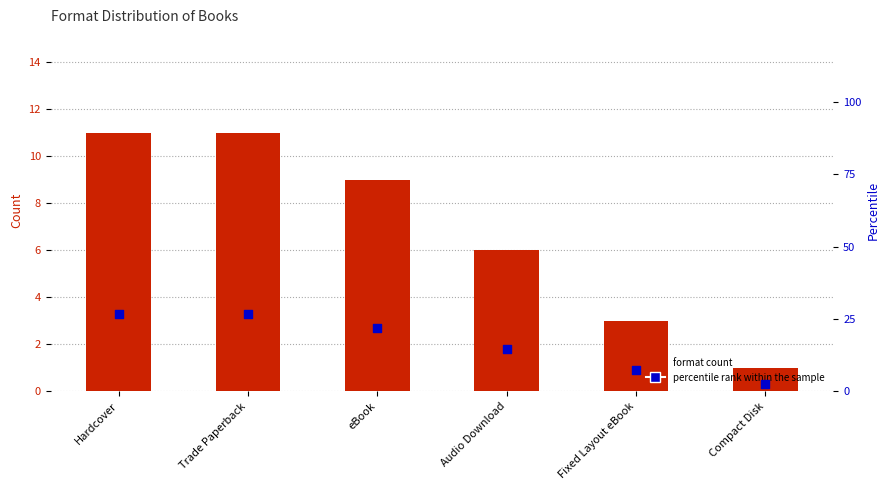

Which series has the largest total across all categories?

percentile rank within the sample